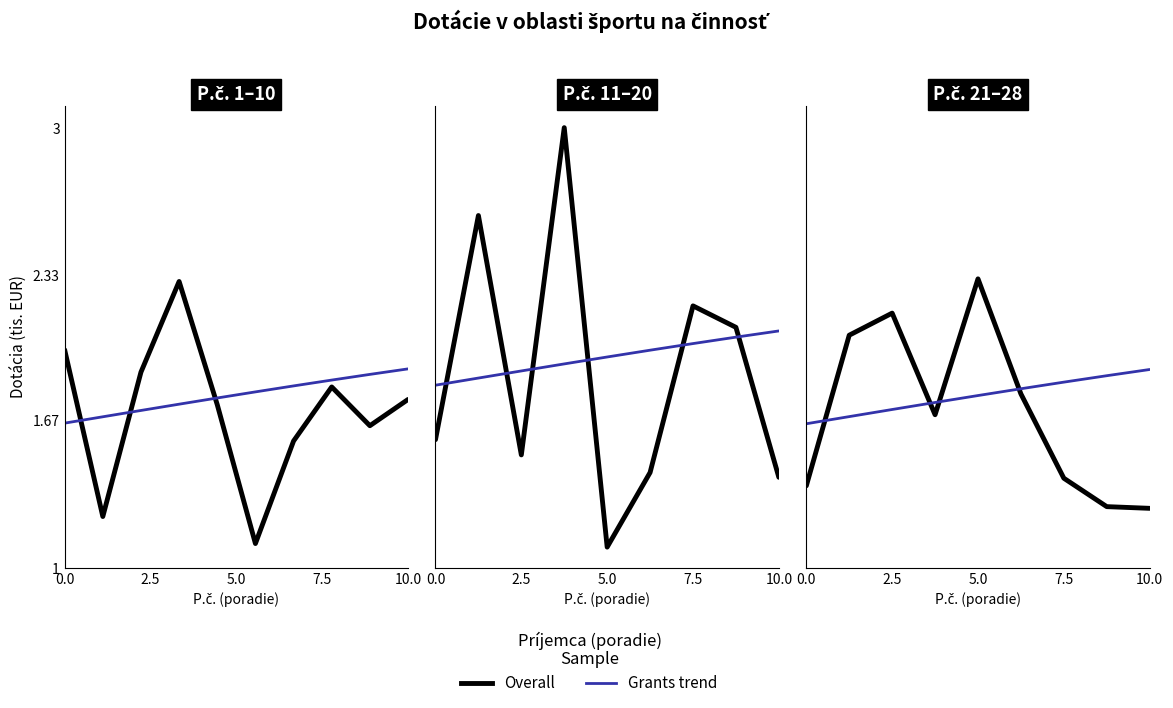

What is the difference between the Grants trend values at 2.5 and 0.0?

0.1